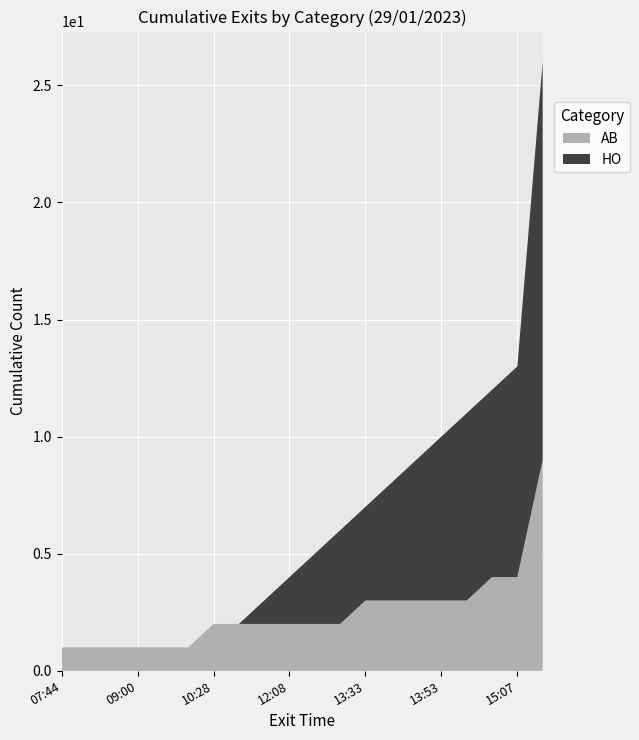

What is the maximum value for AB?

9